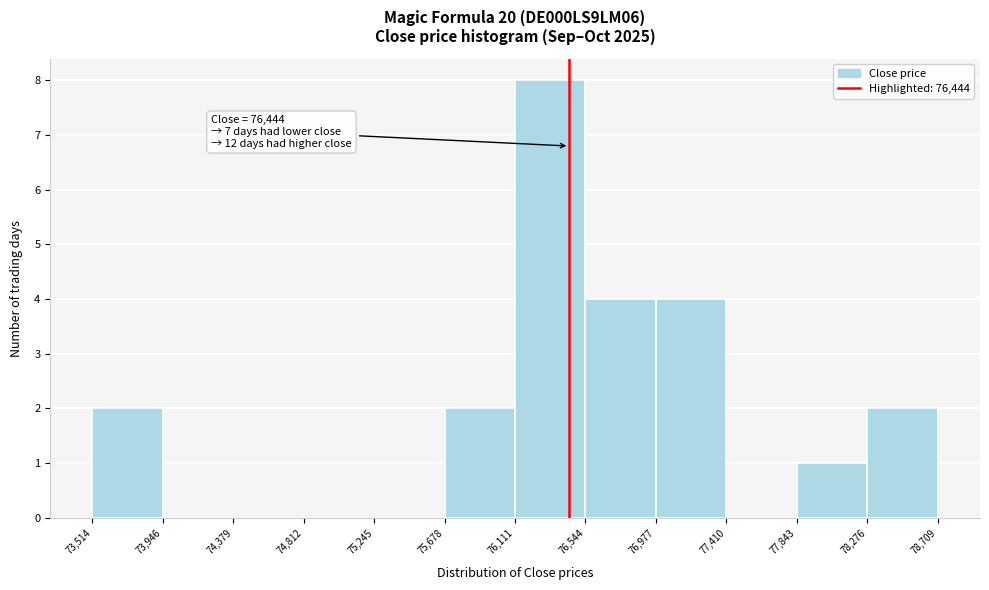

Over which range of the x-axis is the bar tallest?

76,111 to 76,544